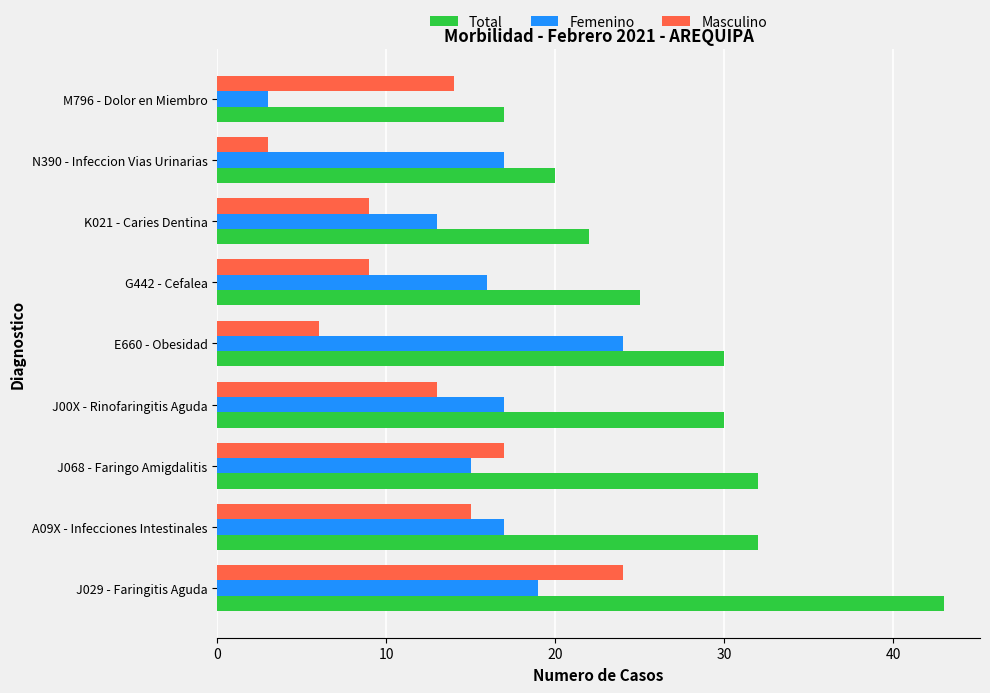

What is the total value across all series at J00X - Rinofaringitis Aguda?

60